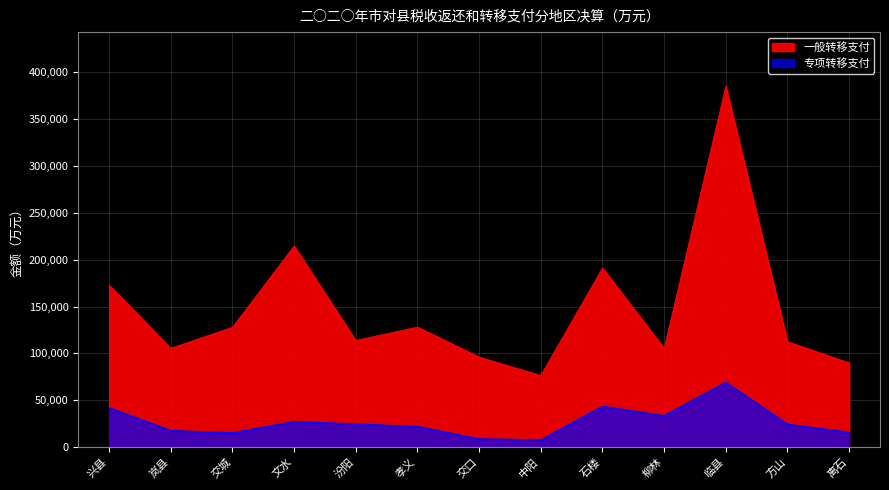

How many distinct data groups are displayed?

2